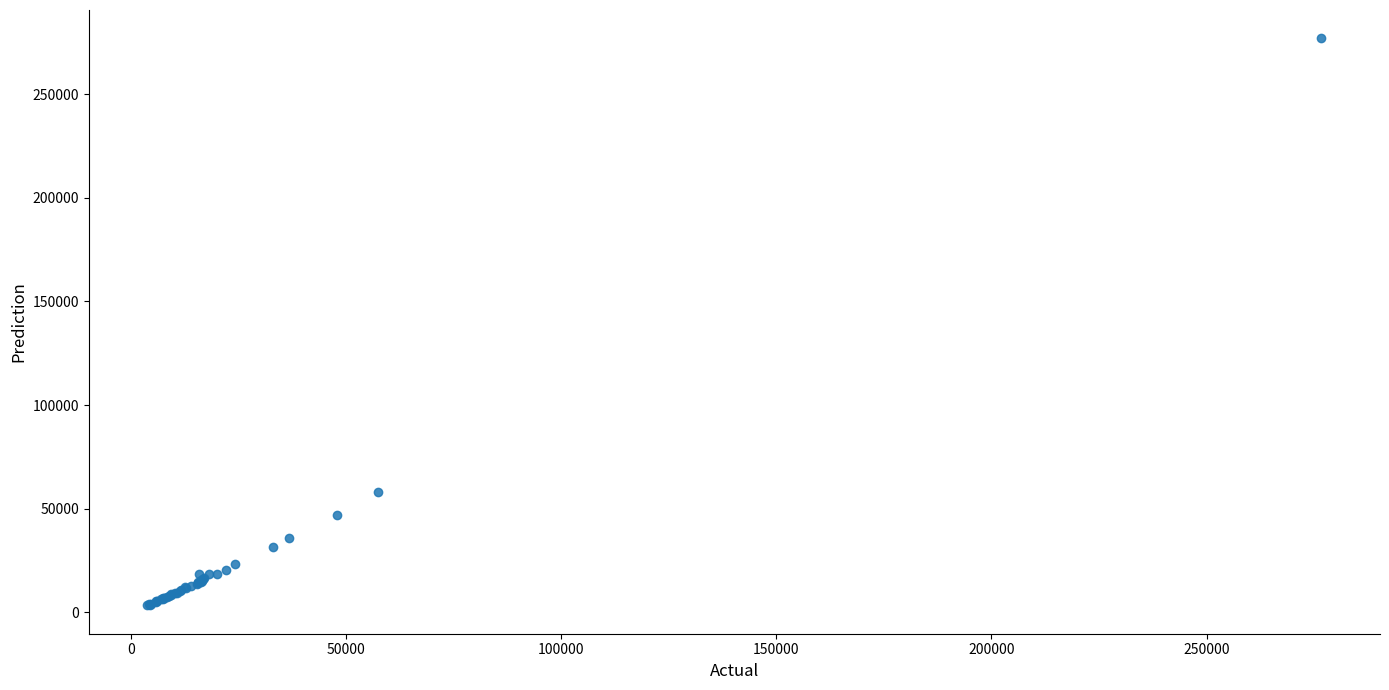

What Y value in the scatter plot is closest to 140152?

58222